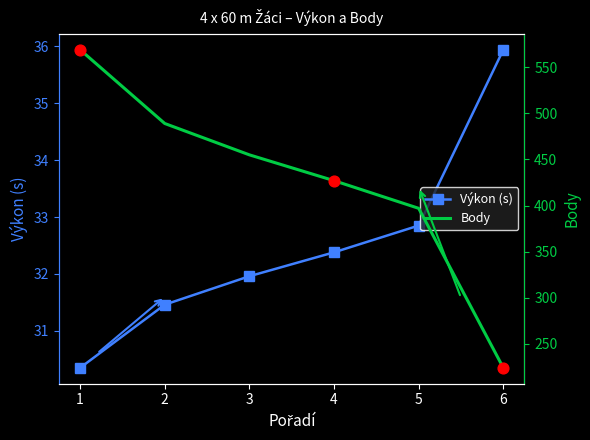

What are all the series names shown in the legend?

Výkon, Body